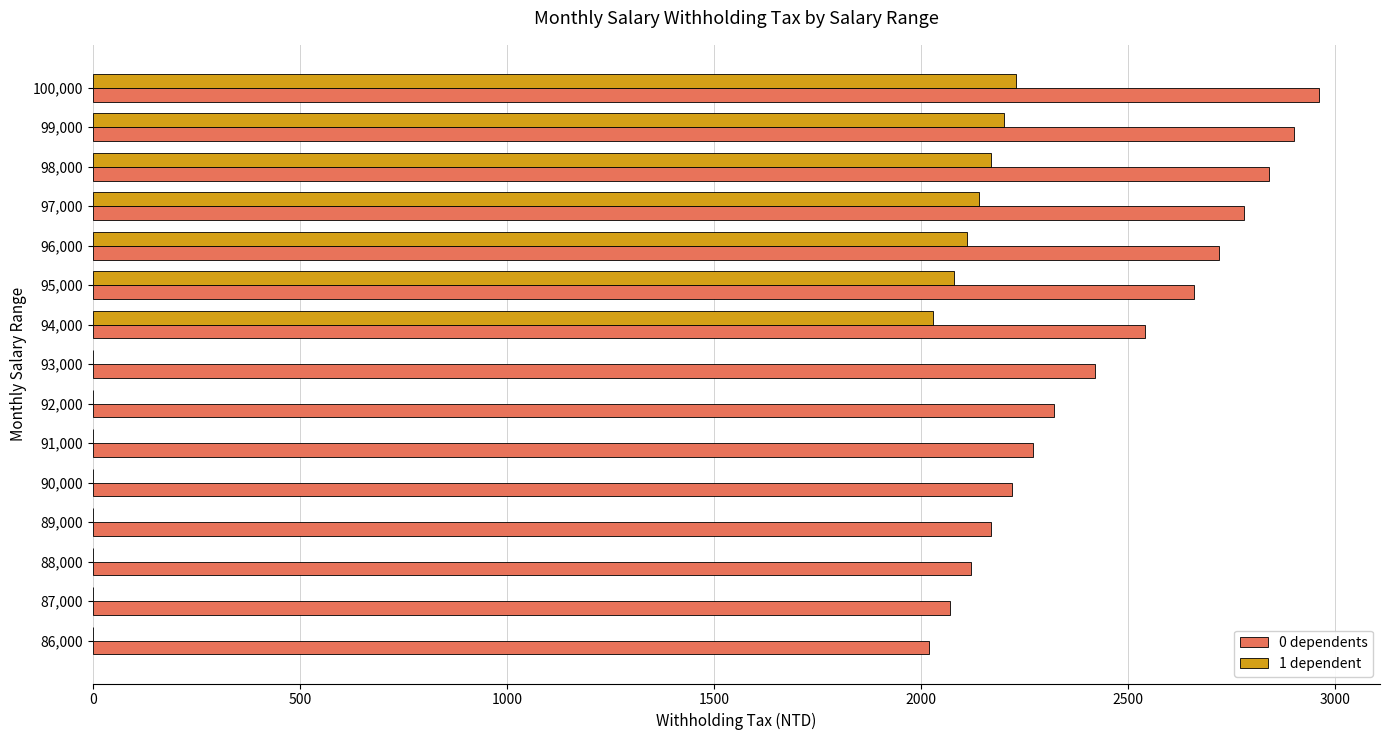

Between 89,000 and 96,000, which series saw the biggest shift?

1 dependent